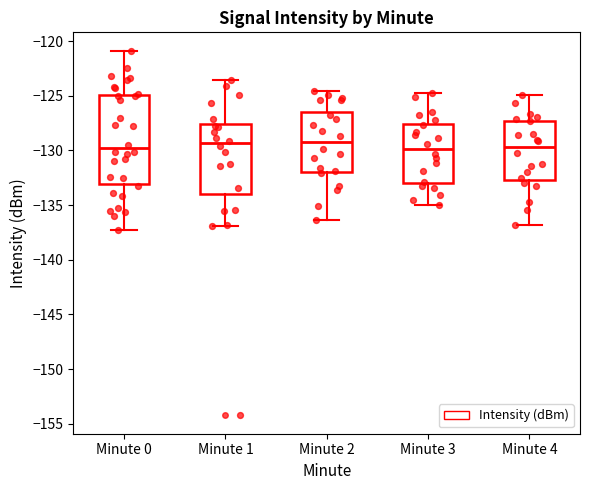

Reading left to right, read every box against the y-axis: the position of its median line, the range the box covers, and the ends of its whiskers. The values are not printed on the chart, so give them approximately, as read against the axis.

Minute 0: median -130.0, box -133.0 to -125.0, whiskers -137.0 to -121.0
Minute 1: median -129.5, box -134.0 to -127.5, whiskers -137.0 to -123.5
Minute 2: median -129.5, box -132.0 to -126.5, whiskers -136.5 to -124.5
Minute 3: median -130.0, box -133.0 to -127.5, whiskers -135.0 to -125.0
Minute 4: median -129.5, box -132.5 to -127.5, whiskers -137.0 to -125.0